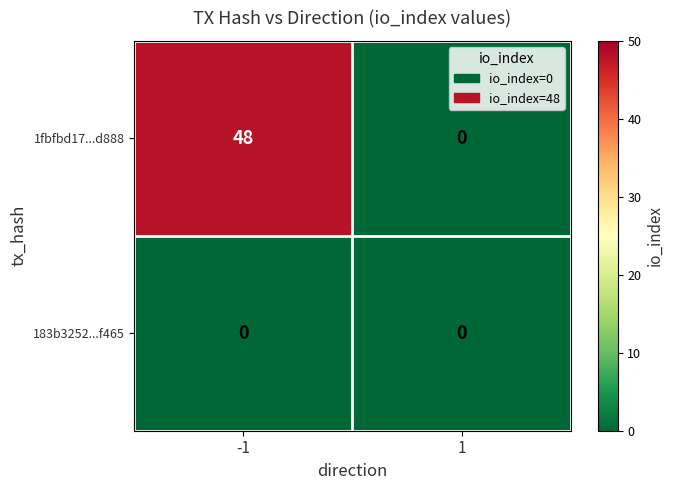

Reading right to left, transcribe all the data shown in this chart.

1fbfbd17...d888: 1=0	-1=48
183b3252...f465: 1=0	-1=0